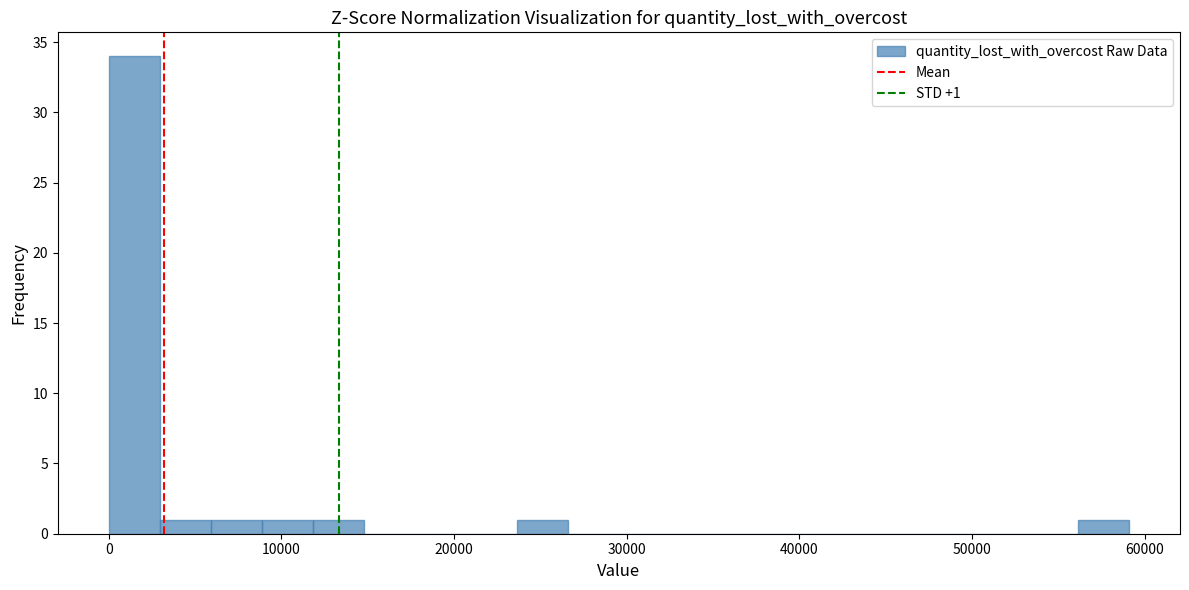

Read against the x-axis, roughly where is the centre of the tallest bar?

1000